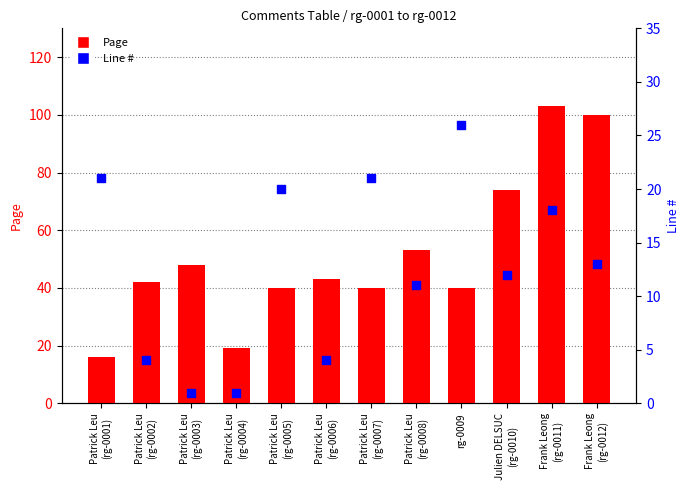

What is the total value across all series at Patrick Leu
(rg-0003)?

49